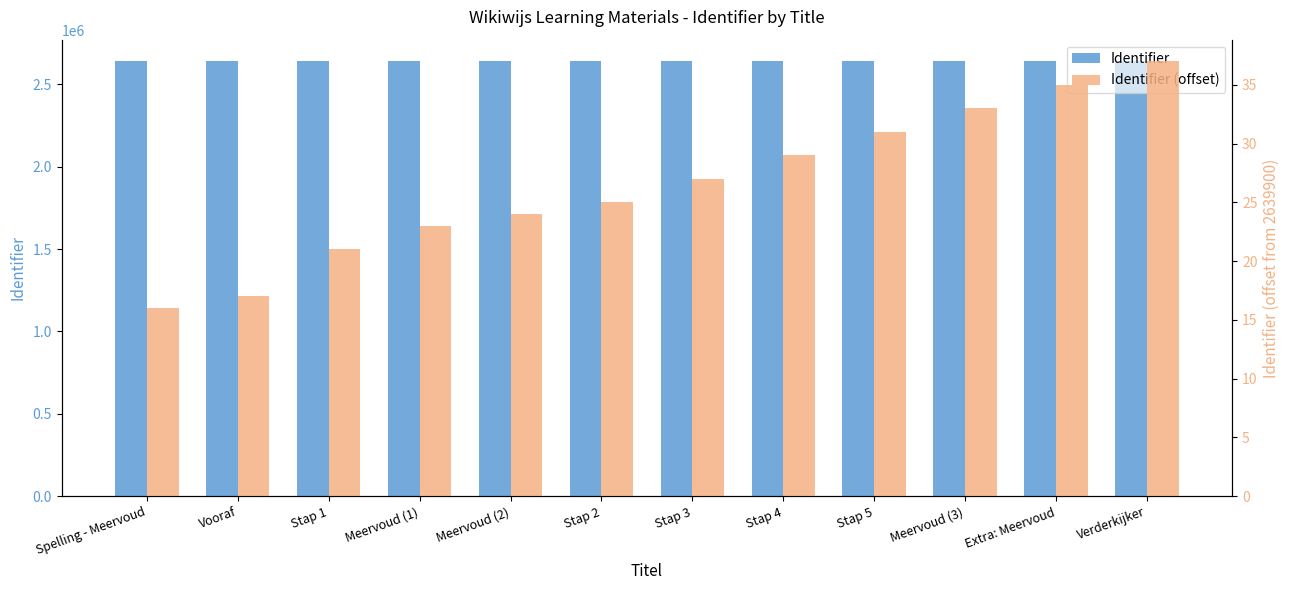

List the labels in order of Identifier (offset) value, largest first.

Verderkijker, Extra: Meervoud, Meervoud (3), Stap 5, Stap 4, Stap 3, Stap 2, Meervoud (2), Meervoud (1), Stap 1, Vooraf, Spelling - Meervoud